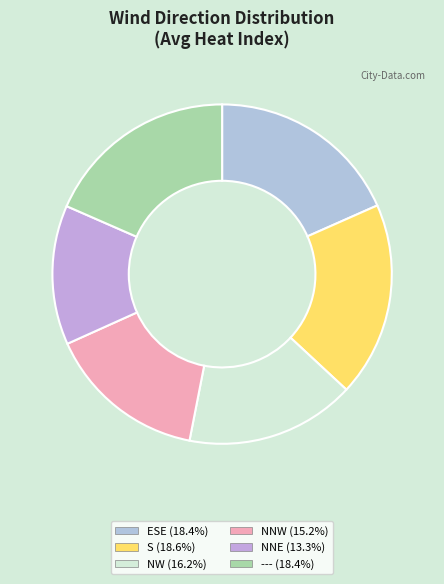

Rank the categories by value from highest to lowest.

S, ---, ESE, NW, NNW, NNE